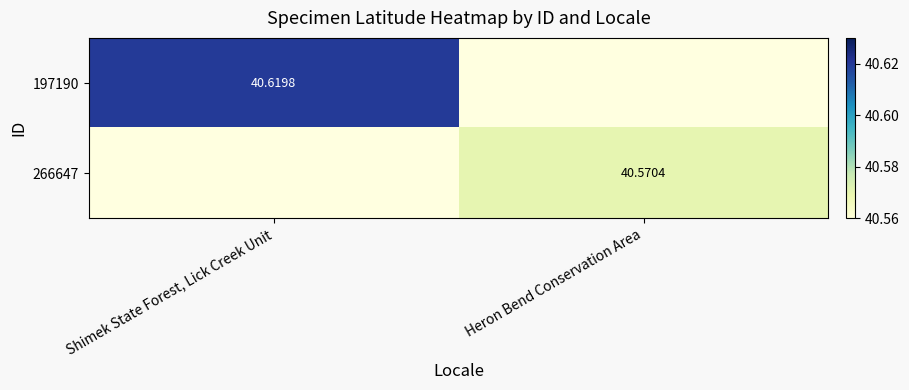

What is the smallest value displayed?

40.6